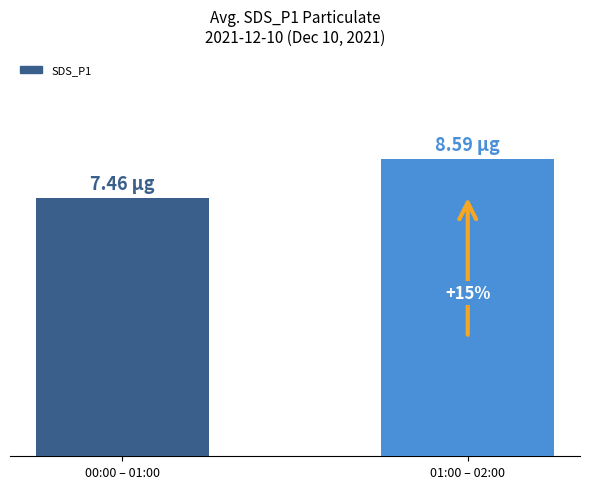

Rank the categories by value from lowest to highest.

00:00 – 01:00, 01:00 – 02:00